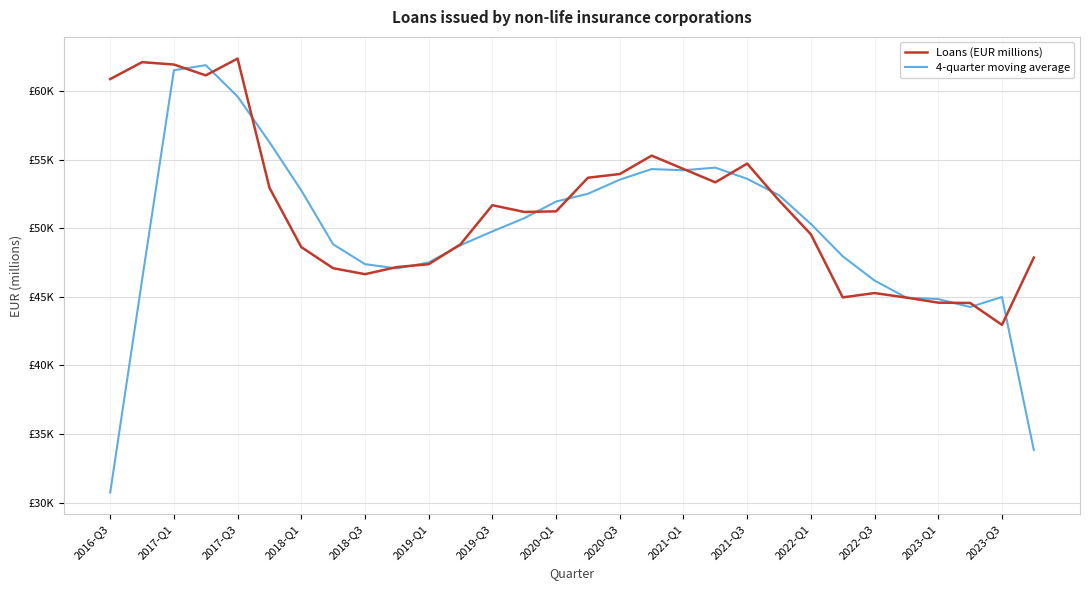

What are all the series names shown in the legend?

Loans (EUR millions), 4-quarter moving average